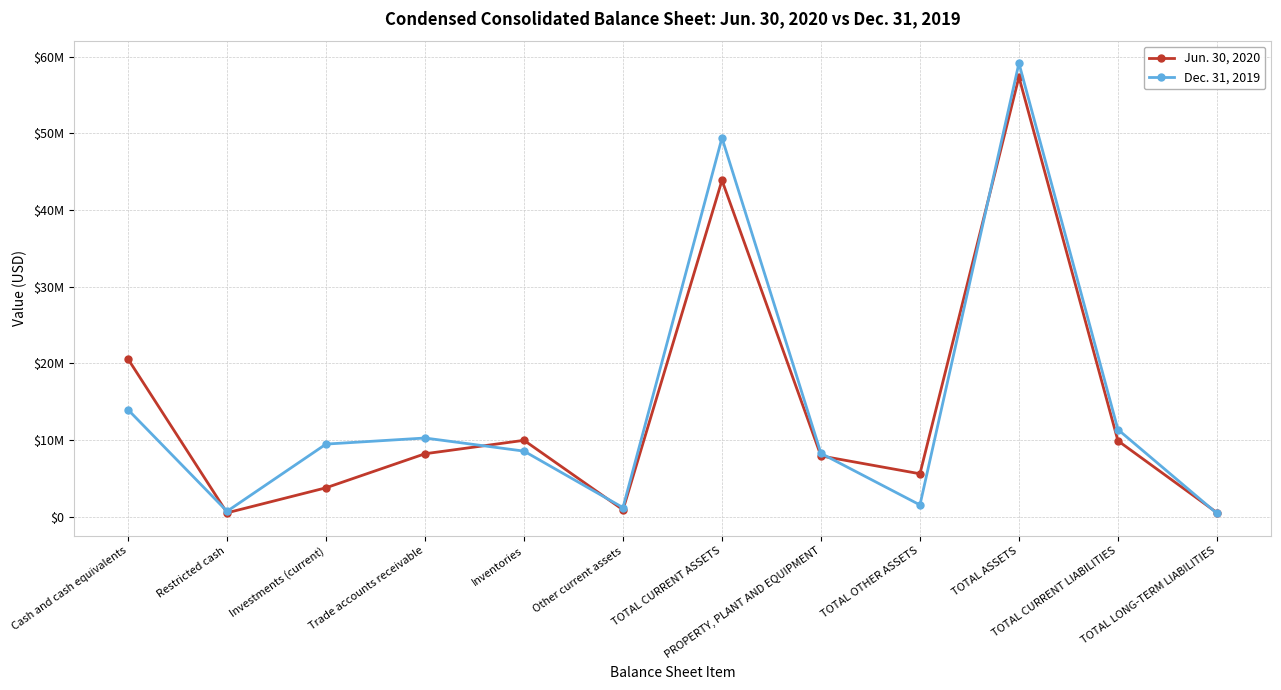

True or false: Dec. 31, 2019 and Jun. 30, 2020 intersect in this chart.

True